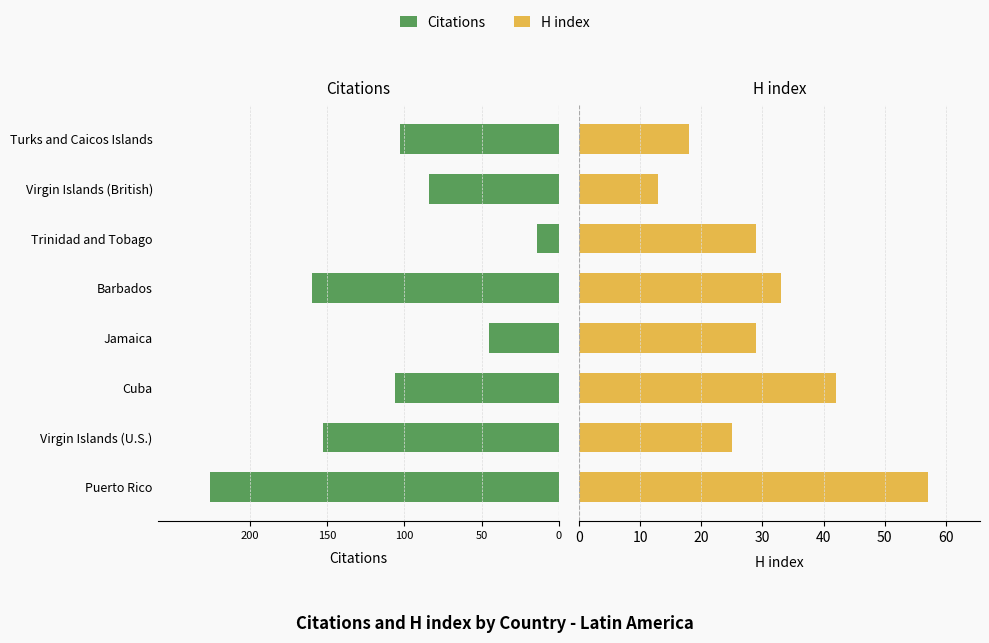

What is the approximate value of Citations at Trinidad and Tobago?

-14